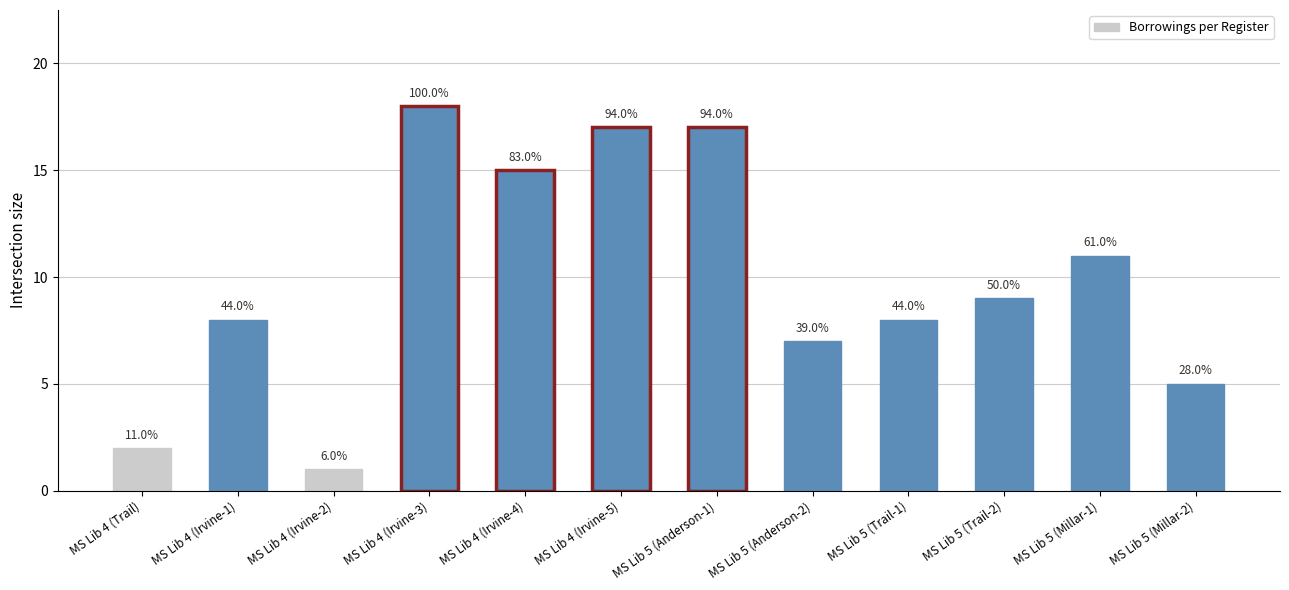

Does the chart contain any negative values?

No